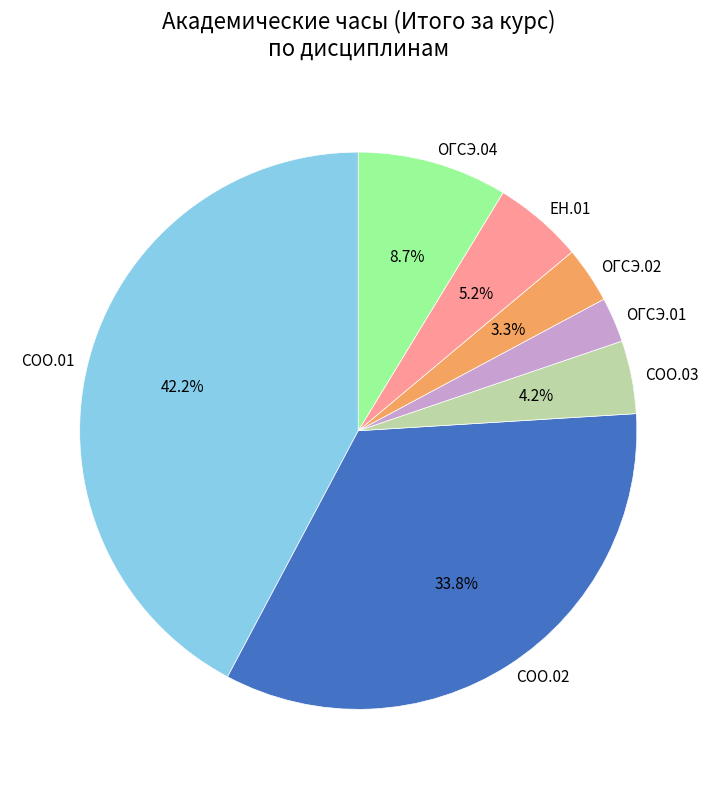

Rank the categories by value from highest to lowest.

СОО.01, СОО.02, ОГСЭ.04, ЕН.01, СОО.03, ОГСЭ.02, ОГСЭ.01